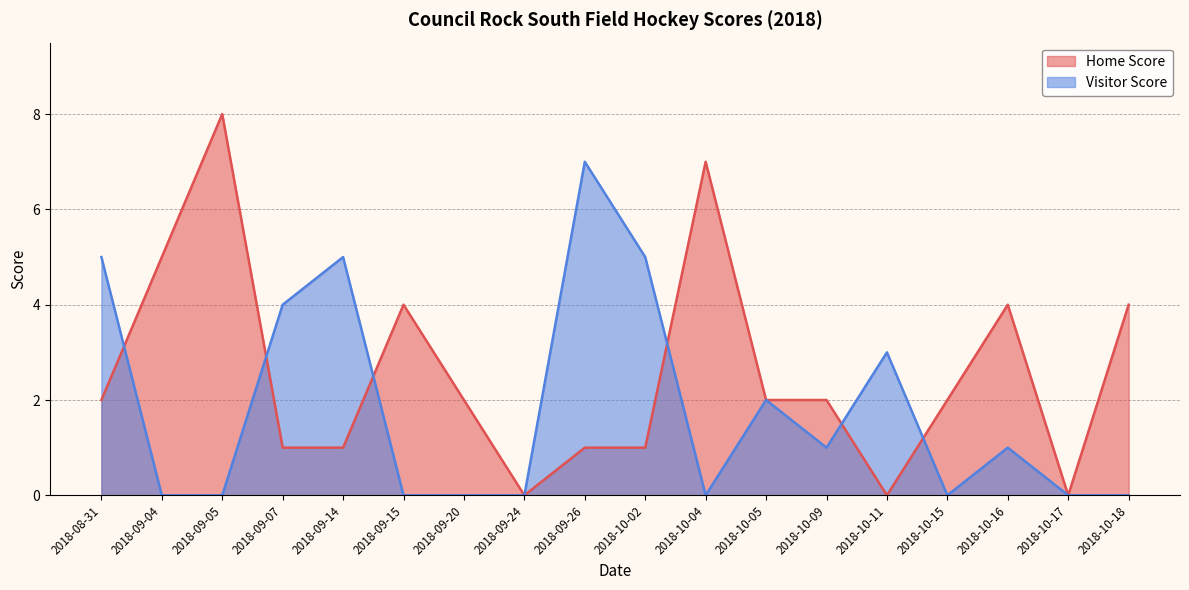

Rank the series by their maximum value, from lowest to highest.

Visitor Score, Home Score